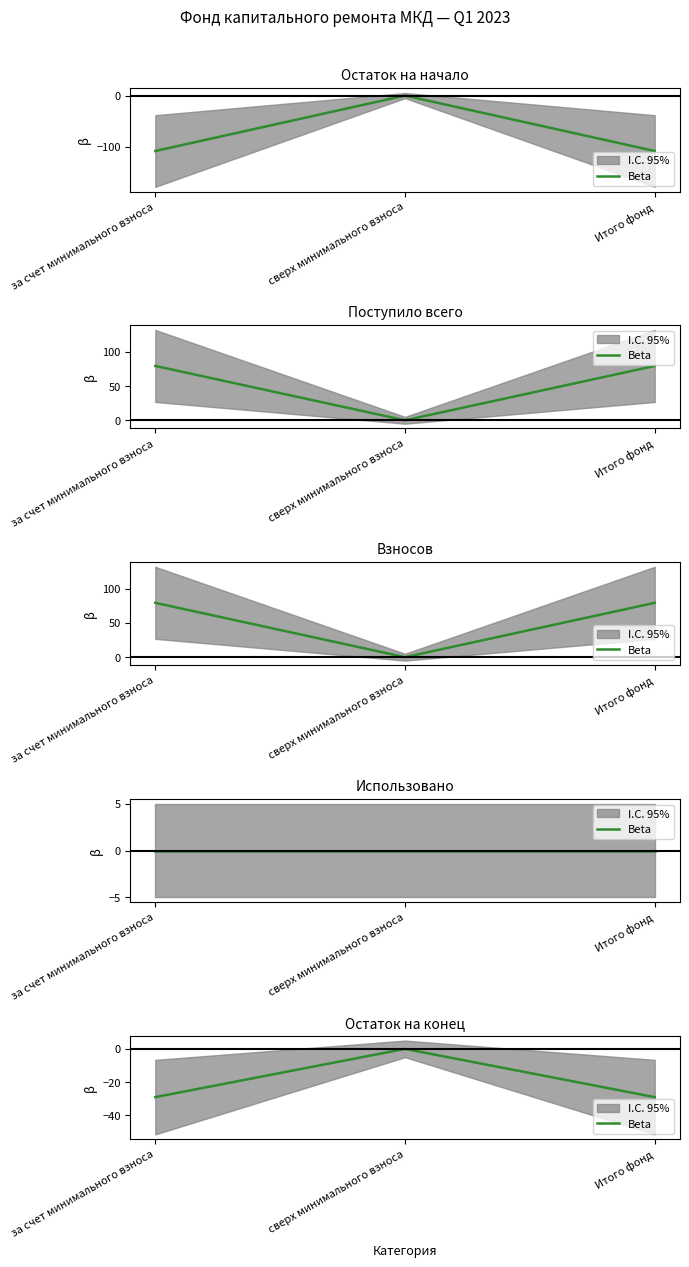

What is the label of the 1st point from the left?

за счет минимального взноса